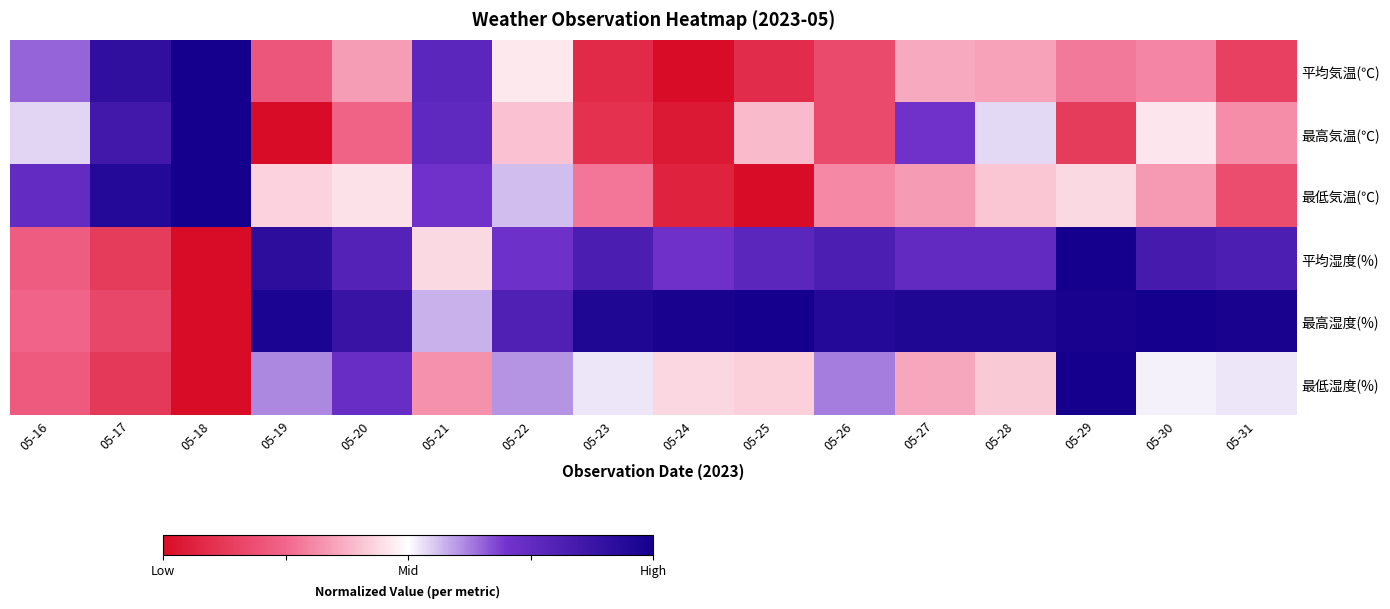

What is the total value across all series at 05-18?

3.0